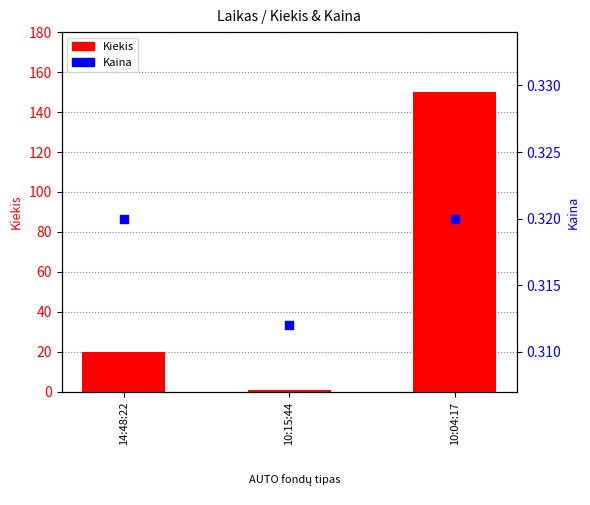

Which series has the largest Y range (max minus min)?

Kiekis